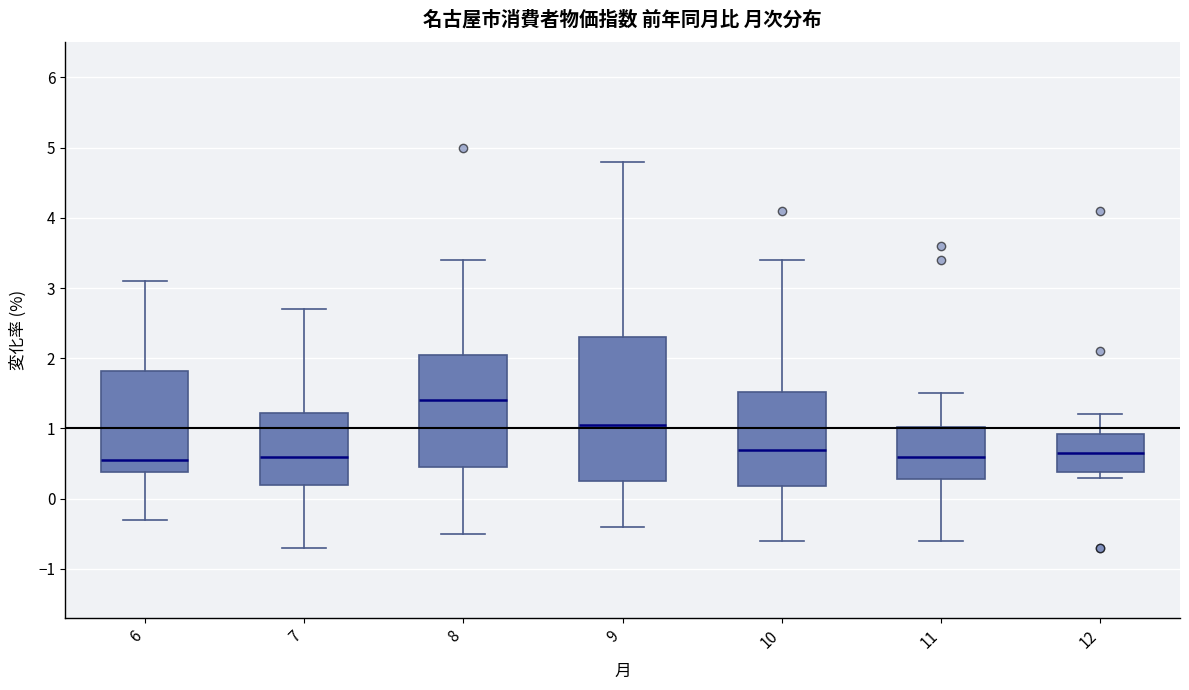

Comparing the boxes themselves (not the whiskers), which one is the tallest?

9